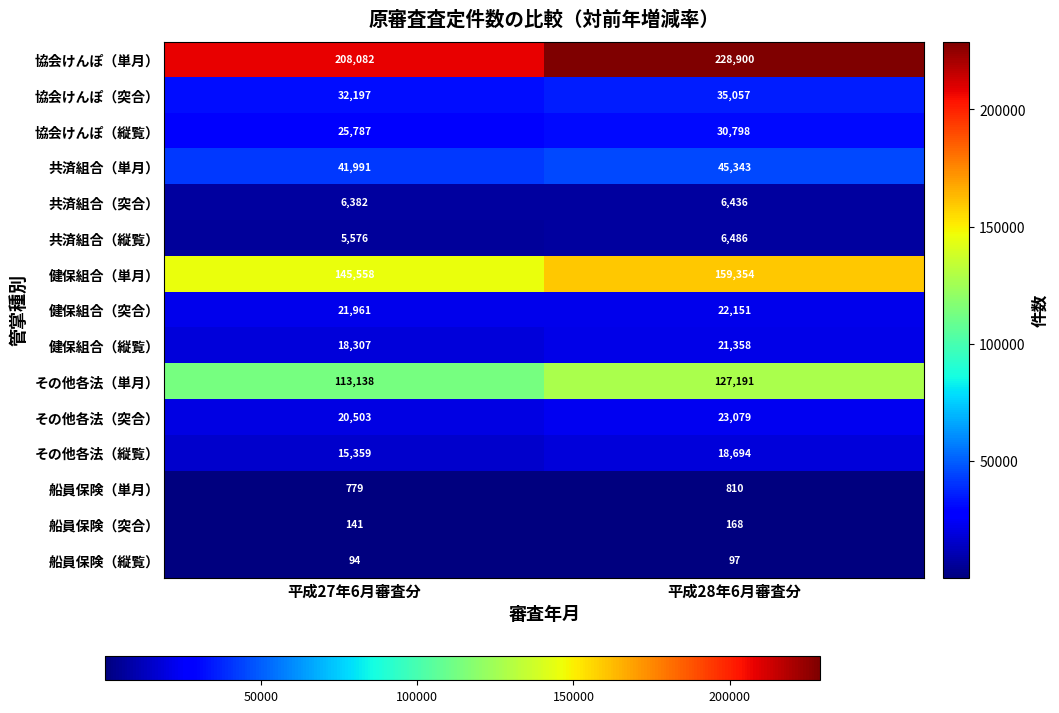

What is the difference between the highest and lowest values at 平成28年6月審査分?

228803